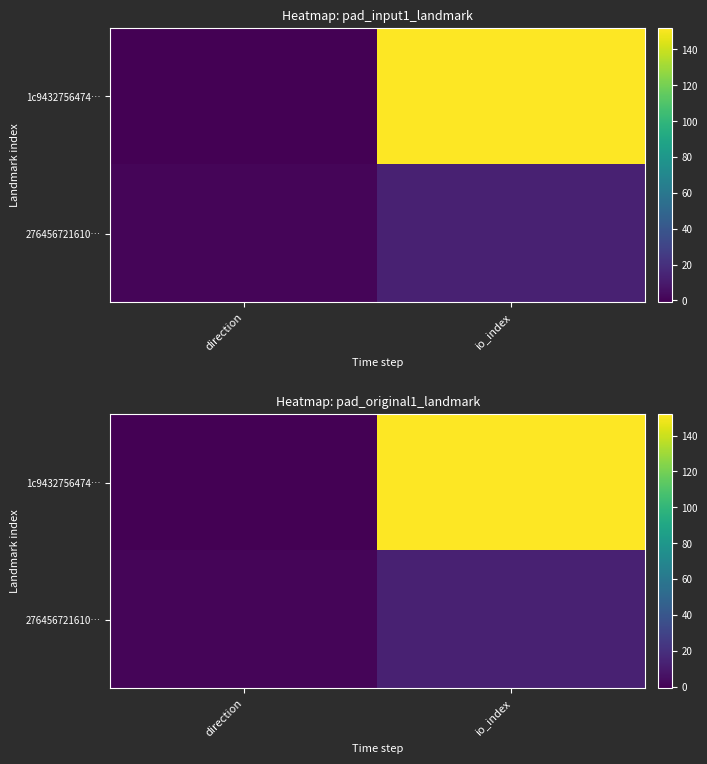

The value of 1c9432756474… at direction is -1. True or false?

True